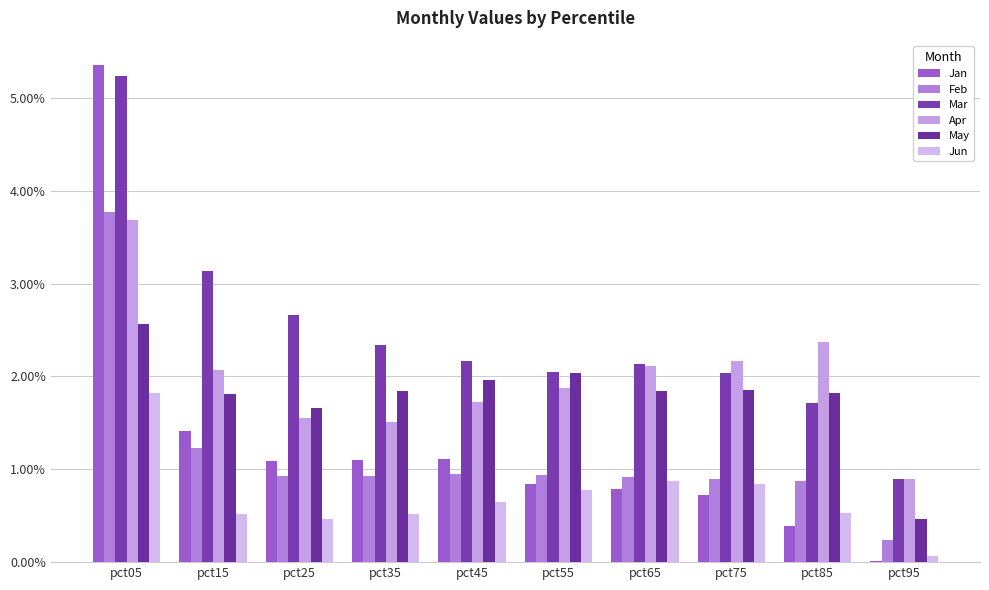

At which label does Apr first exceed 2?

pct05